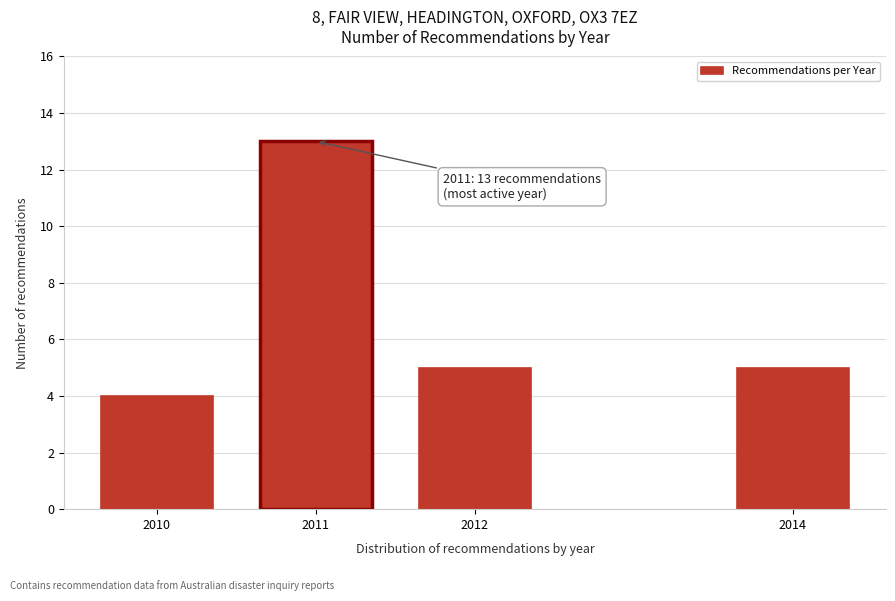

Reading right to left, list all the values displayed in this chart.

5	5	13	4